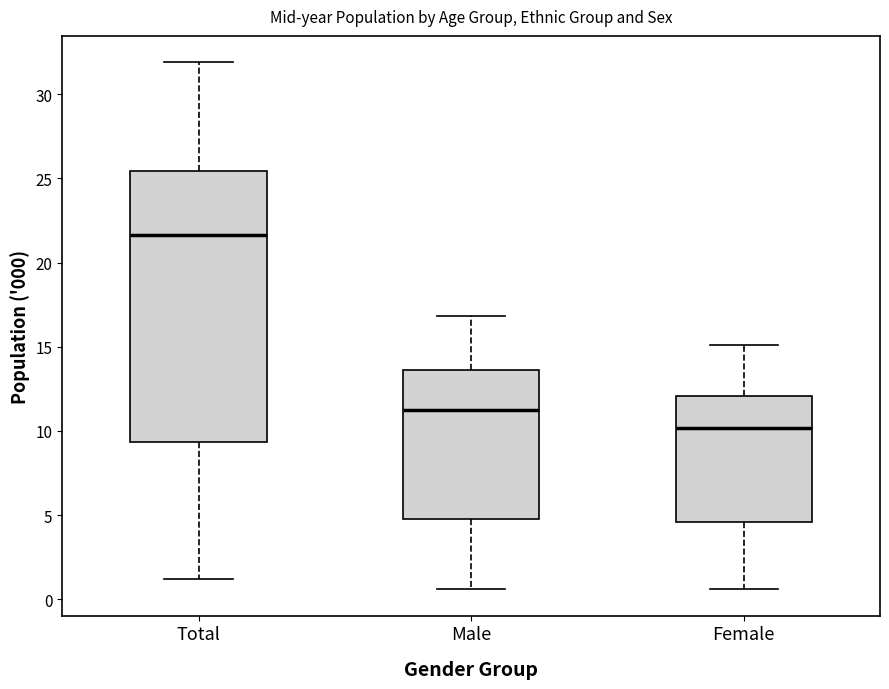

Reading left to right, transcribe this box plot: for each box, give where its median line is, the range the box spans, and where its two whiskers end, as read against the y-axis. The values are not printed on the chart, so give them approximately, as read against the axis.

Total: median 21.5, box 9.5 to 25.5, whiskers 1.0 to 32.0
Male: median 11.5, box 5.0 to 13.5, whiskers 0.5 to 17.0
Female: median 10.0, box 4.5 to 12.0, whiskers 0.5 to 15.0